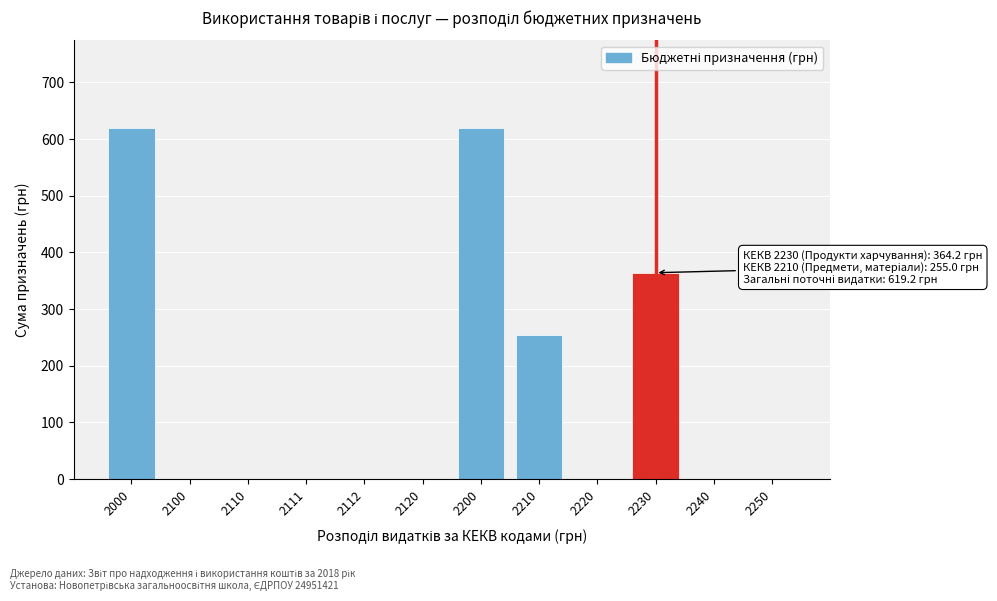

Reading left to right, extract all data points from this chart.

2000=619.2	2100=0.0	2110=0.0	2111=0.0	2112=0.0	2120=0.0	2200=619.2	2210=255.0	2220=0.0	2230=364.2	2240=0.0	2250=0.0